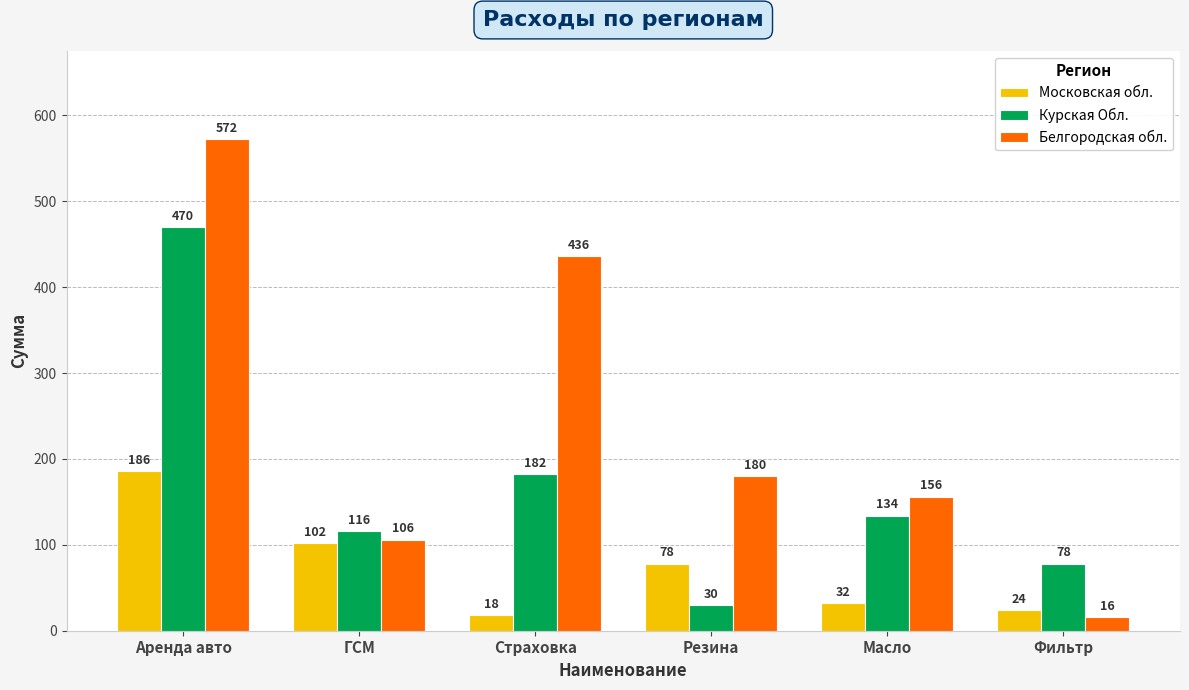

What is the value of the Московская обл. bar at the 4th from the left?

78